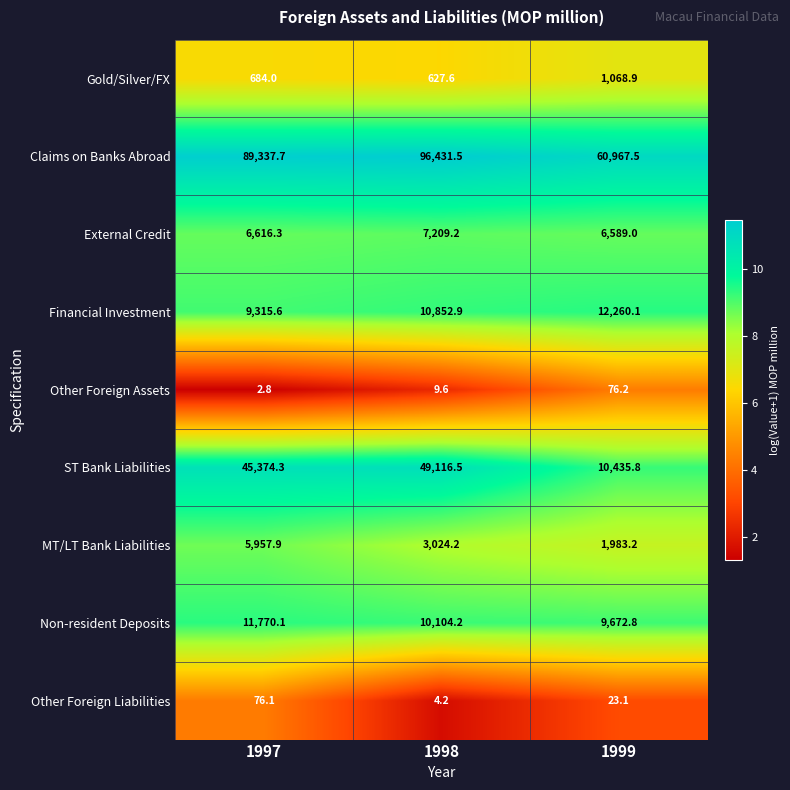

Reading left to right, list all the values displayed in this chart.

Gold/Silver/FX: 1997=684.0	1998=627.6	1999=1068.9
Claims on Banks Abroad: 1997=89337.7	1998=96431.5	1999=60967.5
External Credit: 1997=6616.3	1998=7209.2	1999=6589.0
Financial Investment: 1997=9315.6	1998=10852.9	1999=12260.1
Other Foreign Assets: 1997=2.8	1998=9.6	1999=76.2
ST Bank Liabilities: 1997=45374.3	1998=49116.5	1999=10435.8
MT/LT Bank Liabilities: 1997=5957.9	1998=3024.2	1999=1983.2
Non-resident Deposits: 1997=11770.1	1998=10104.2	1999=9672.8
Other Foreign Liabilities: 1997=76.1	1998=4.2	1999=23.1